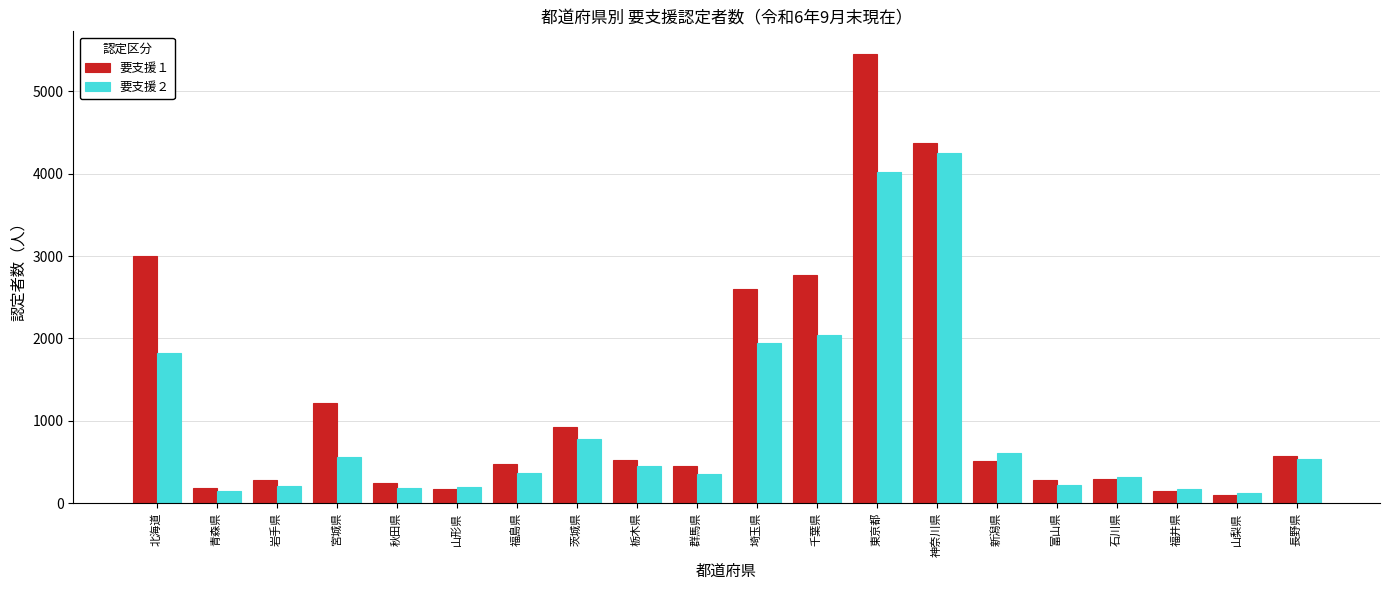

True or false: 要支援２ has a value of 592 at 福島県.

False